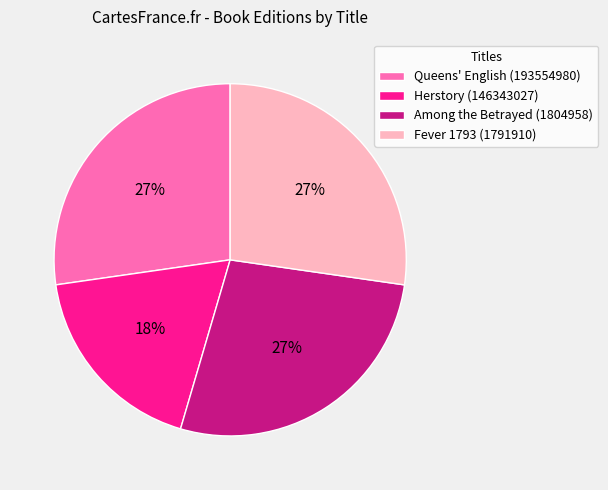

To the nearest percent, what percentage of the pie is Queens' English (193554980)?

27%